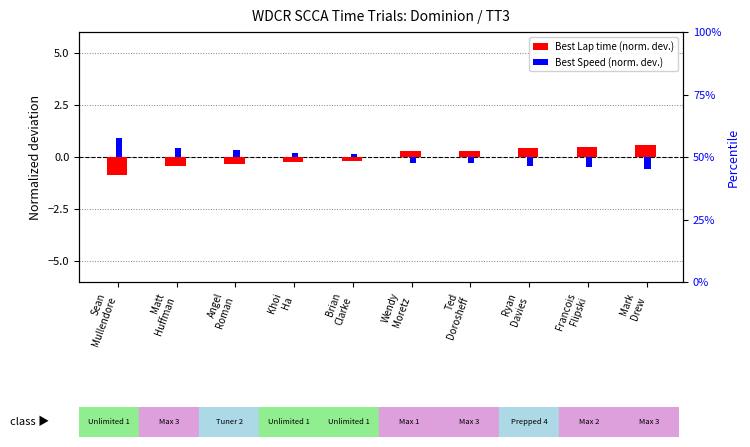

What is the value of the Best Lap time (norm. dev.) bar at the 4th from the left?

-0.2